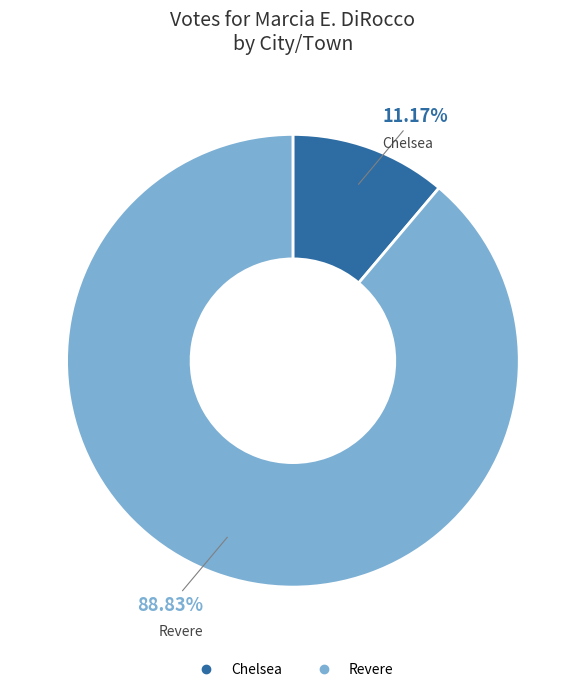

To the nearest percent, what portion does Revere represent?

89%